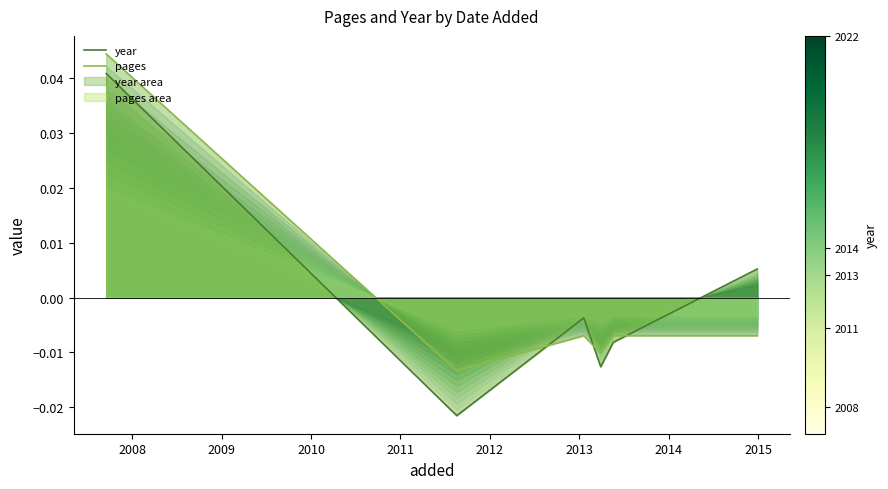

How many values in the pages series are below 0?

5